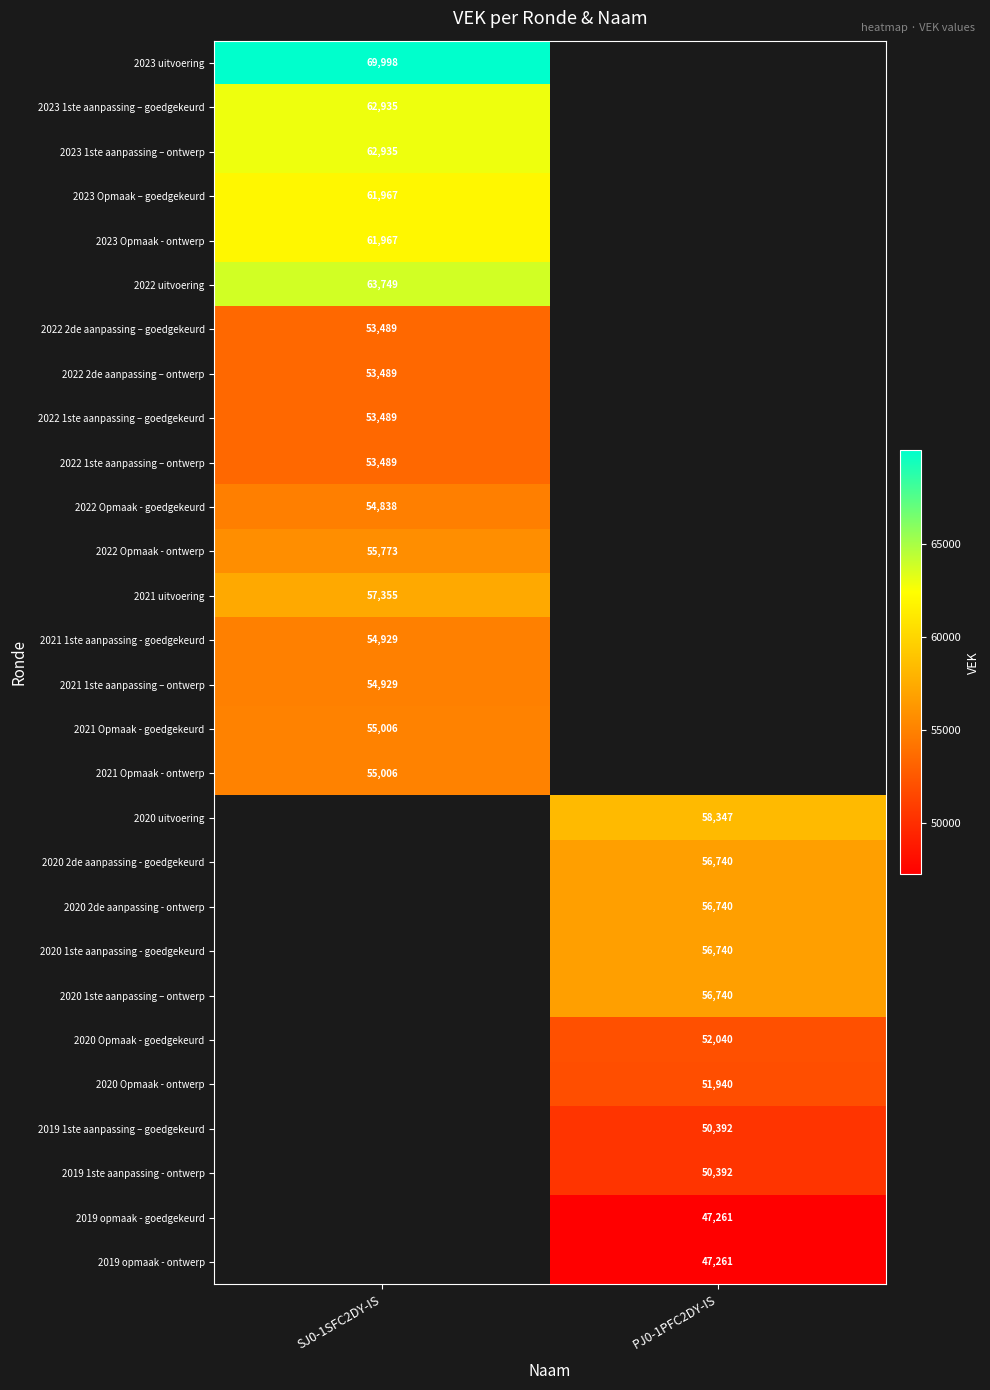

Is it true that 2023 Opmaak - ontwerp equals 82183 at SJ0-1SFC2DY-IS?

False